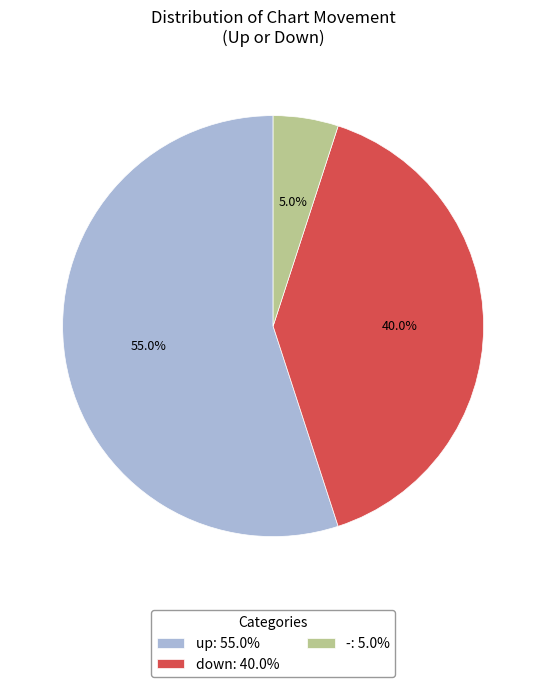

Which has a higher value, - or up?

up